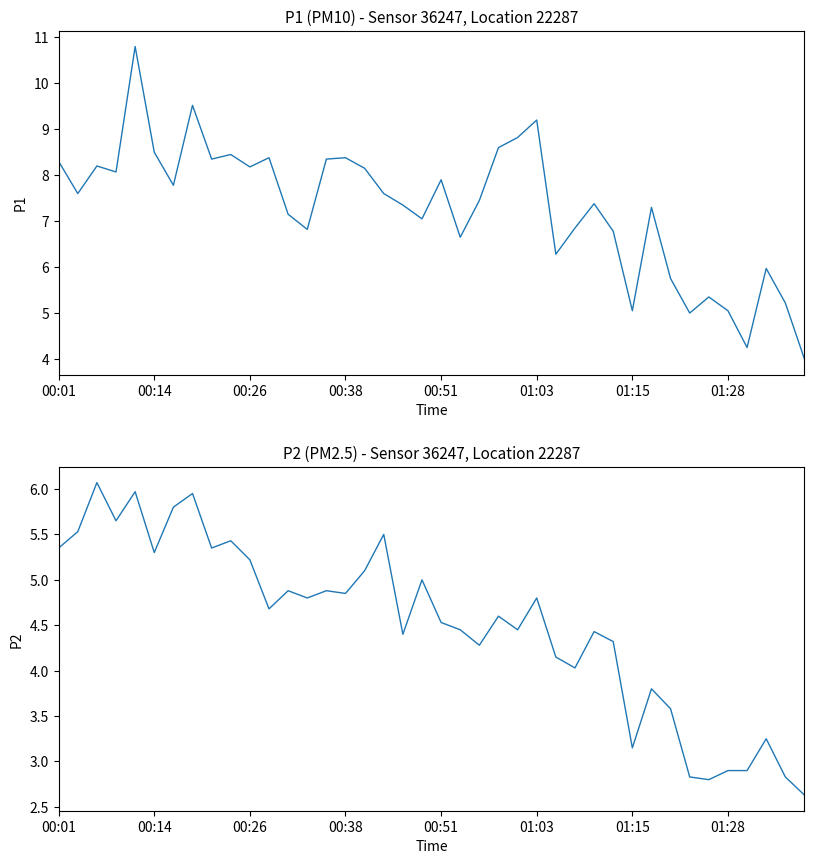

Reading right to left, extract all data points from this chart.

P1: 4.0	5.2	6.0	4.2	5.0	5.3	5.0	5.8	7.3	5.0	6.8	7.4	6.8	6.3	9.2	8.8	8.6	7.5	6.7	7.9	7.0	7.3	7.6	8.2	8.4	8.3	6.8	7.2	8.4	8.2	8.4	8.3	9.5	7.8	8.5	10.8	8.1	8.2	7.6	8.3
P2: 2.6	2.8	3.2	2.9	2.9	2.8	2.8	3.6	3.8	3.1	4.3	4.4	4.0	4.2	4.8	4.5	4.6	4.3	4.5	4.5	5.0	4.4	5.5	5.1	4.8	4.9	4.8	4.9	4.7	5.2	5.4	5.3	6.0	5.8	5.3	6.0	5.7	6.1	5.5	5.3